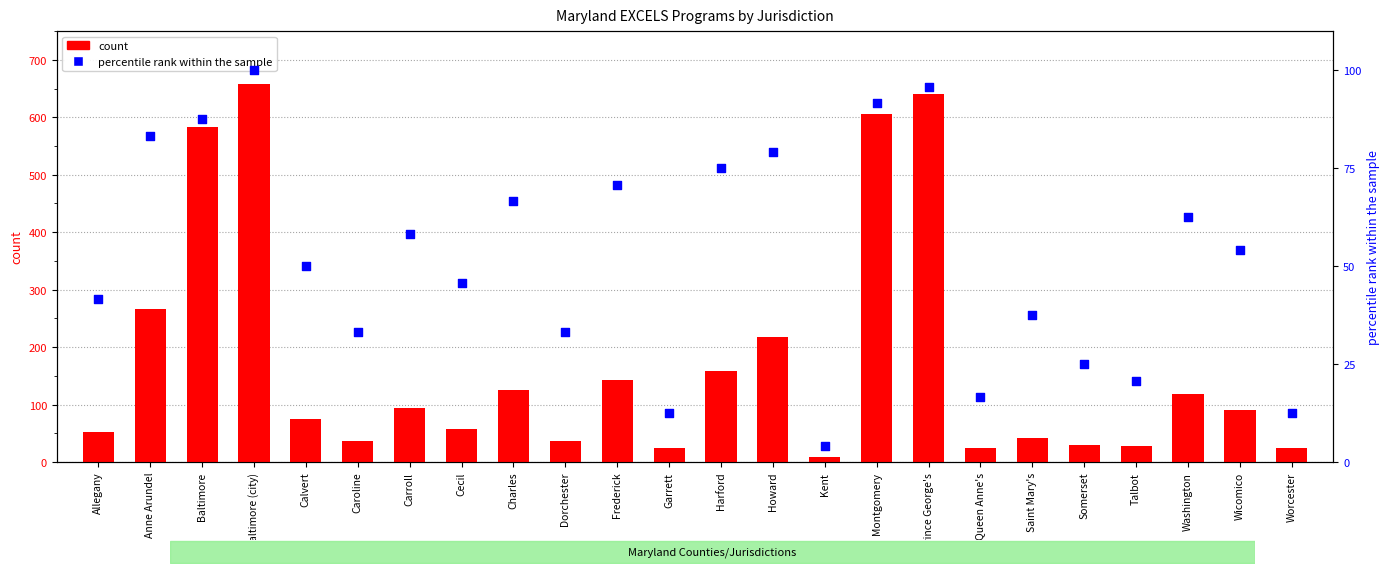

Which series reaches the minimum Y coordinate?

percentile rank within the sample